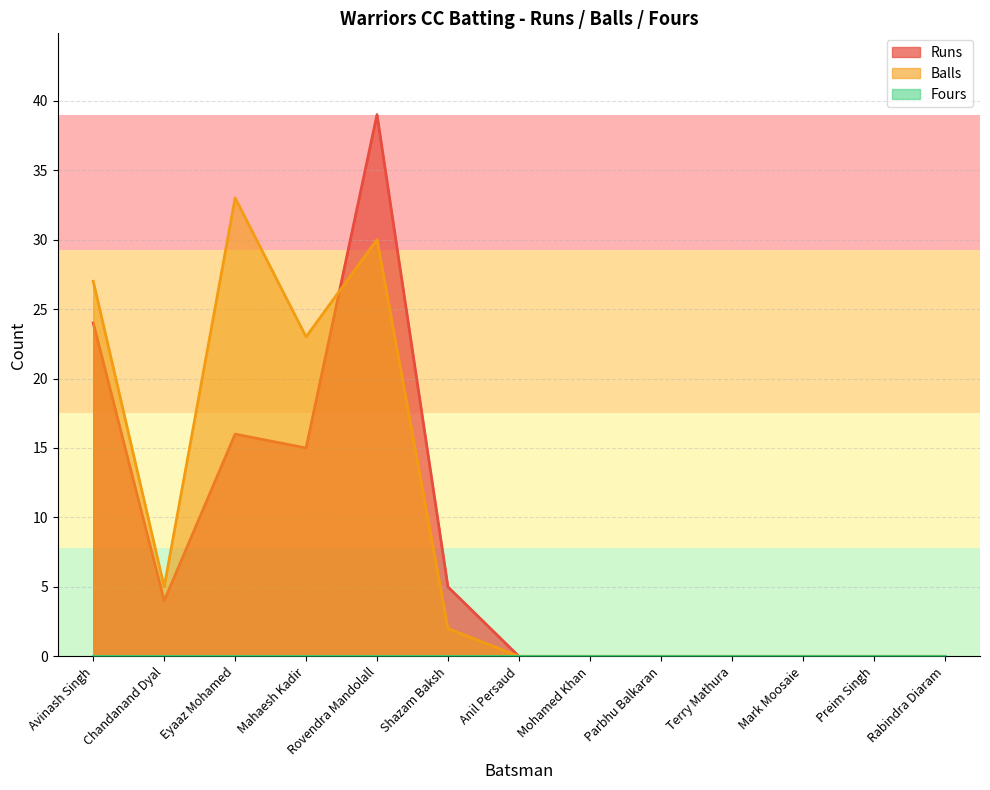

Which series changed the most between Avinash Singh and Eyaaz Mohamed?

Runs